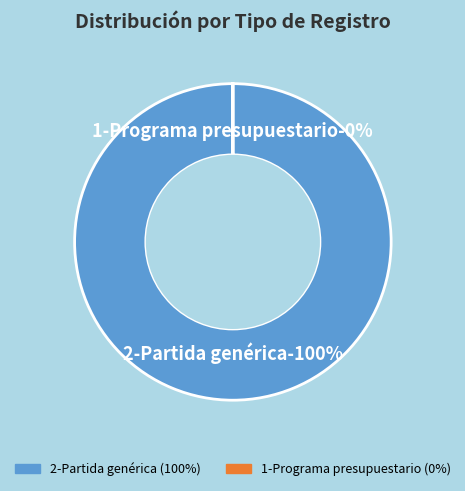

What is the largest slice in the pie chart?

2-Partida genérica